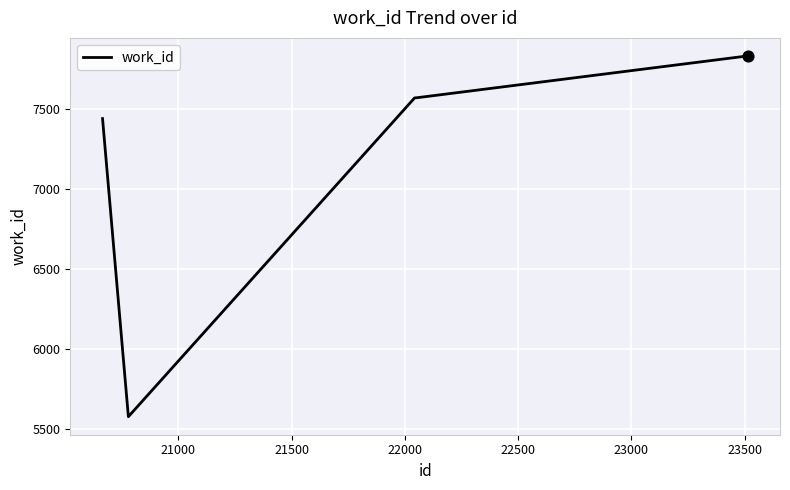

What is the average value?

7197